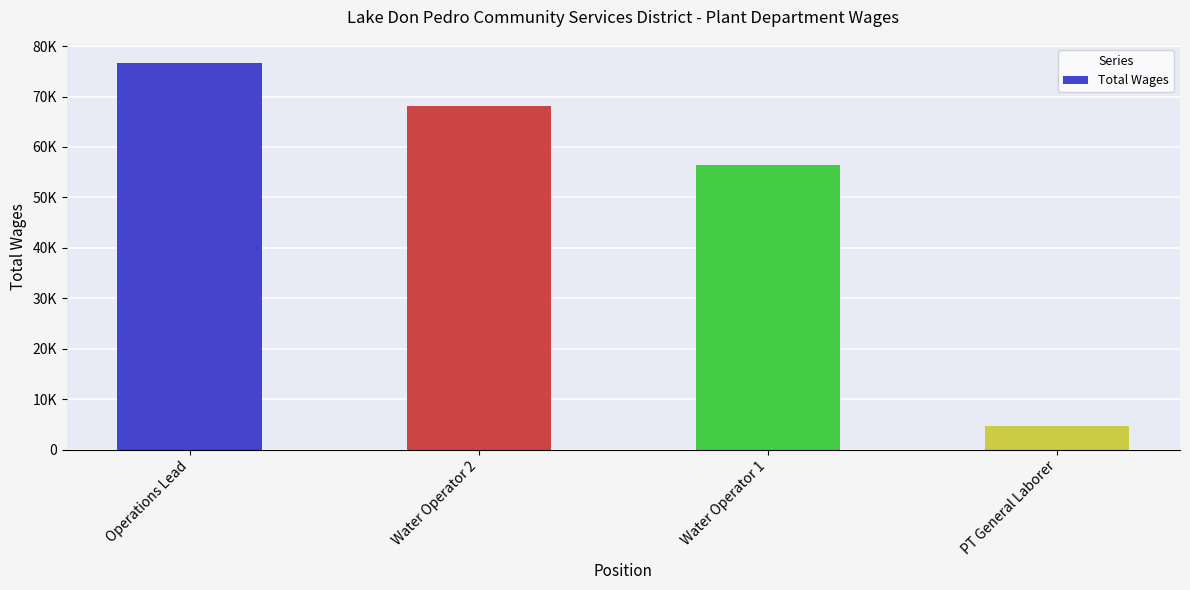

Are the bars horizontal?

No